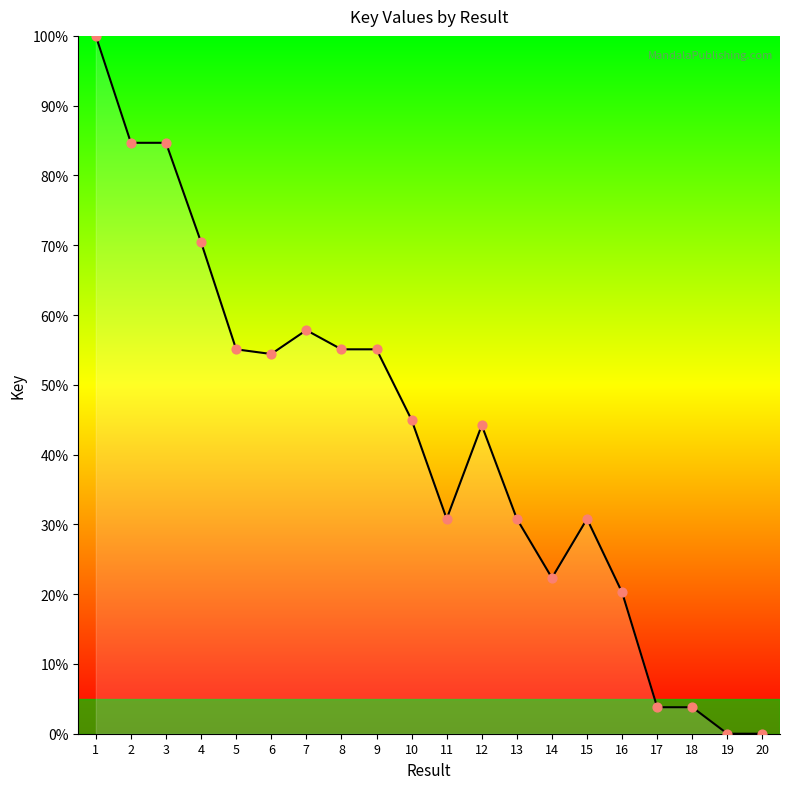

Approximately how many times larger is the value at 14 compared to 1?

0.2